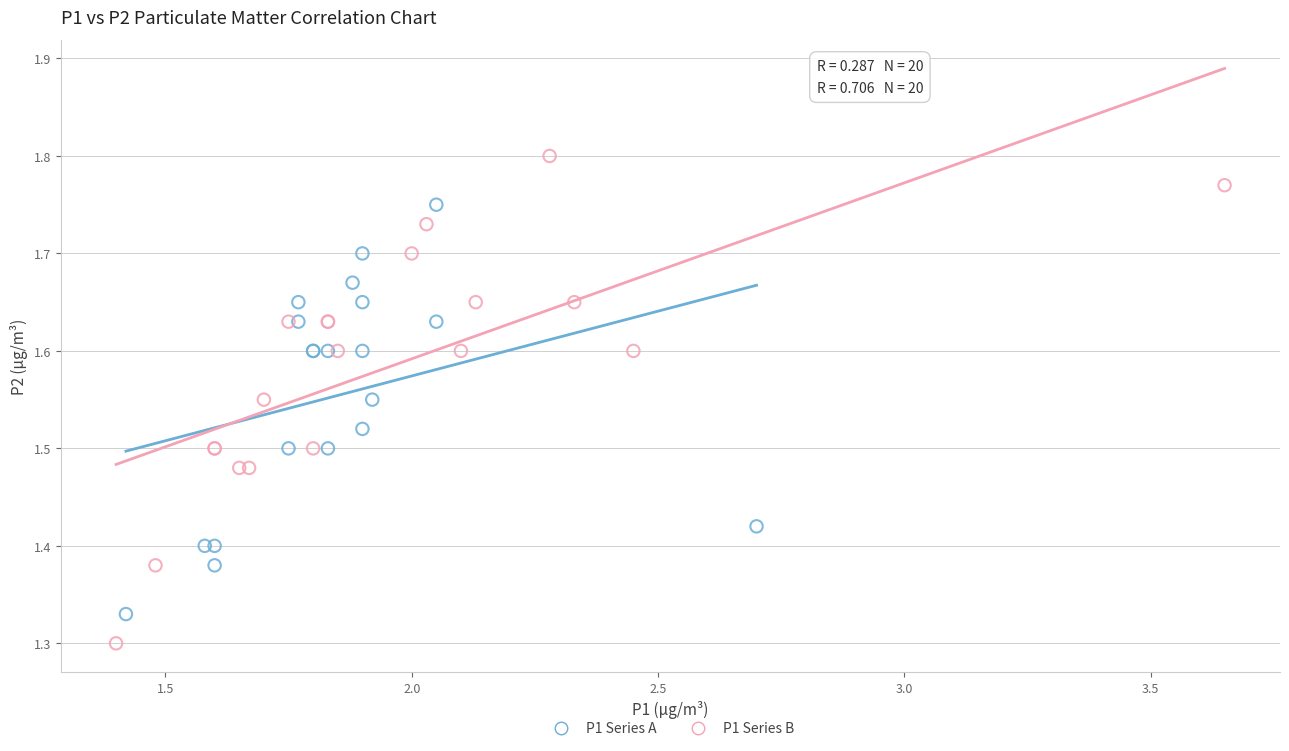

Which series has the widest spread of Y values?

P1 Series B